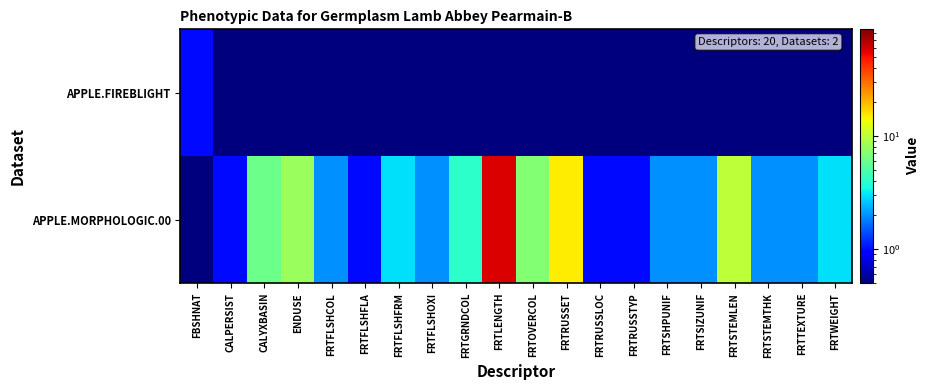

What is the spread (max minus min) of values at FRTSTEMTHK?

1.5